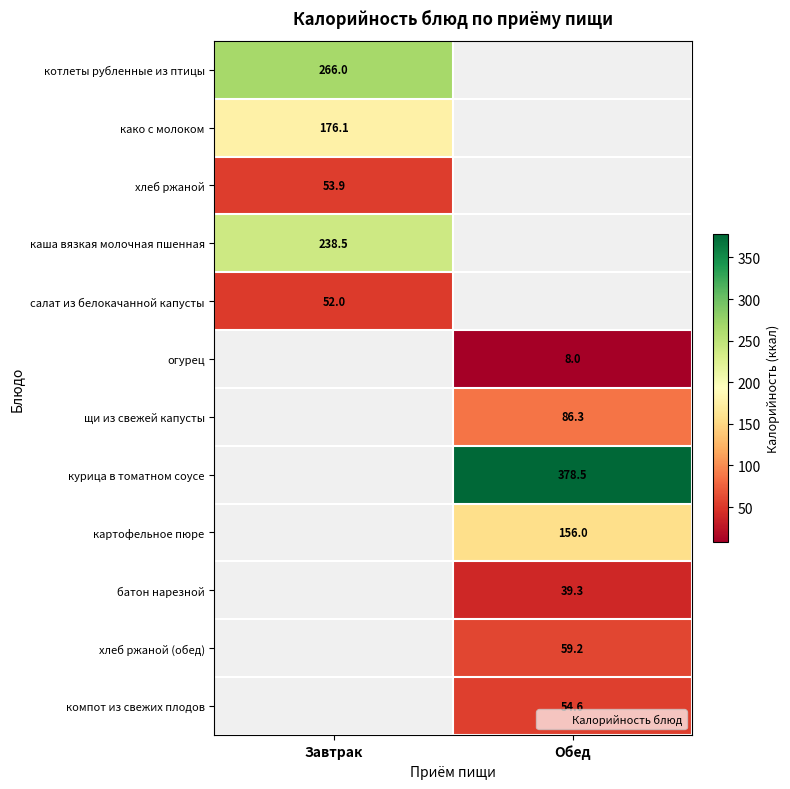

How many categories are shown in the chart?

2